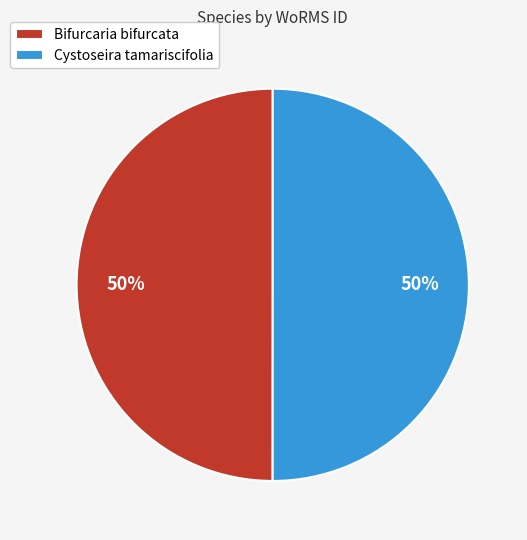

Approximately how many times larger is the value at Bifurcaria bifurcata compared to Cystoseira tamariscifolia?

1.0